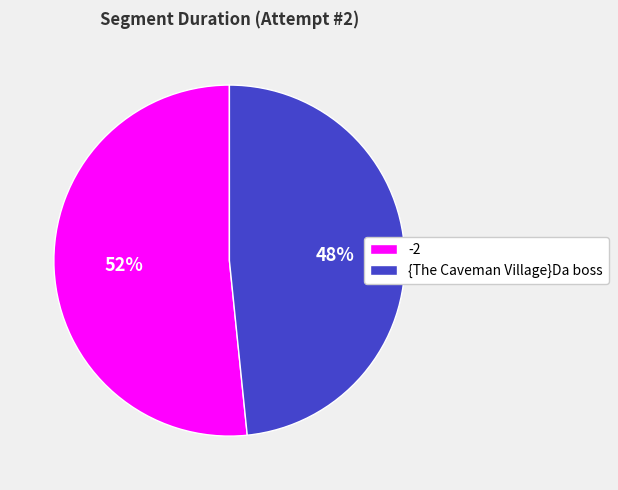

Approximately how many times larger is the value at {The Caveman Village}Da boss compared to -2?

0.9